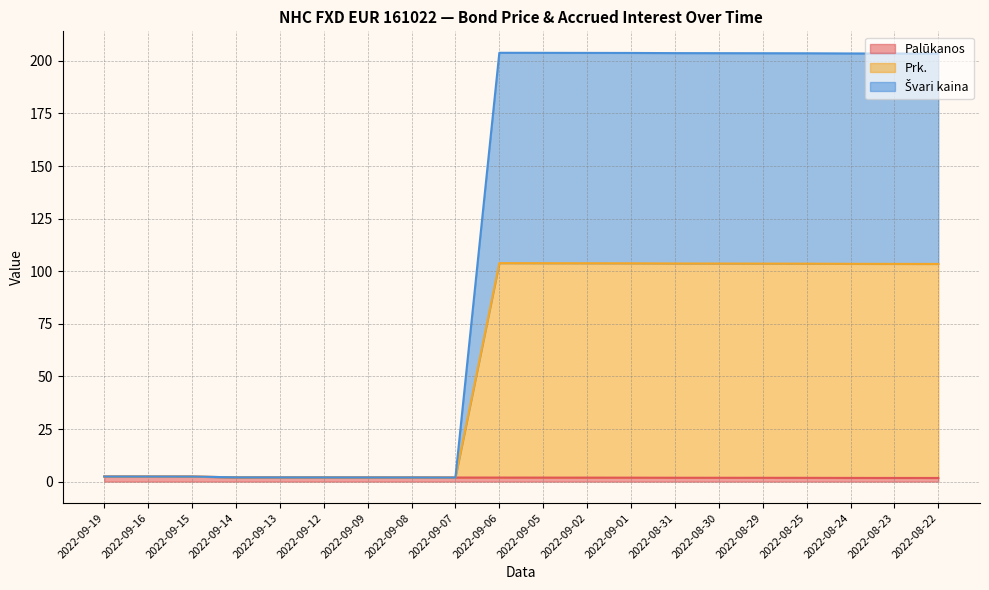

Count the number of data series in this chart.

3